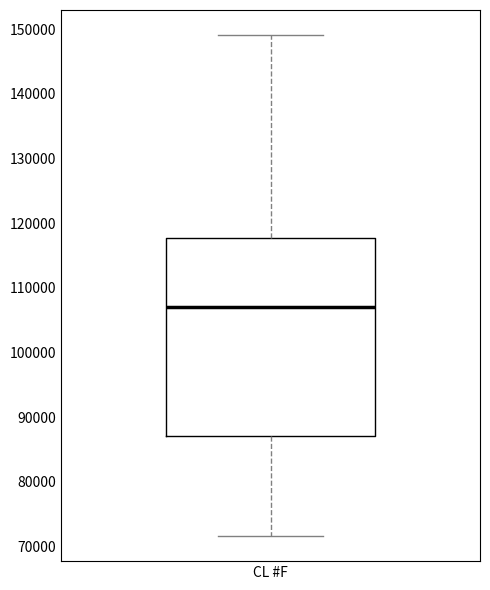

Where does the upper whisker of the box for CL #F end on the y-axis? The values are not printed on the chart, so give them approximately, as read against the axis.

149000